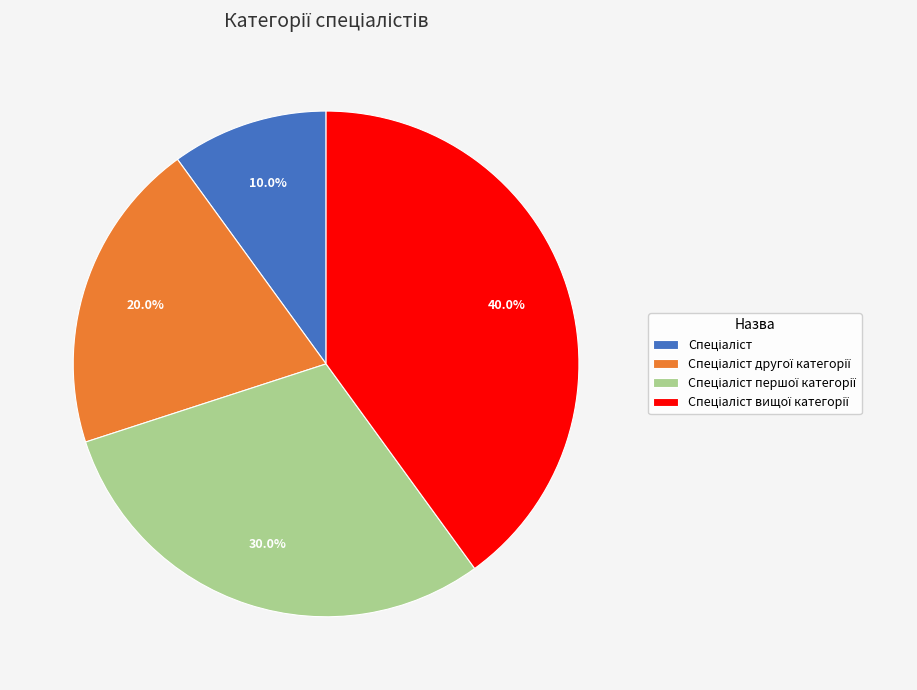

Does any single category account for the majority?

No